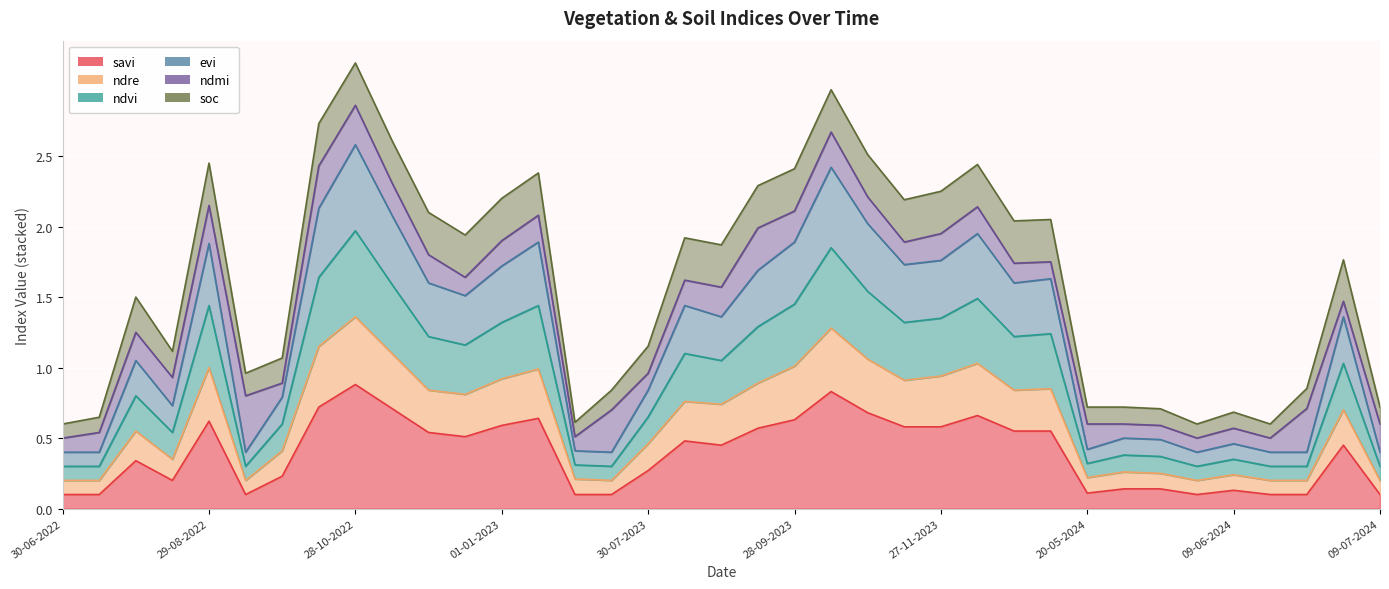

At which category is the sum across all series the highest?

28-10-2022